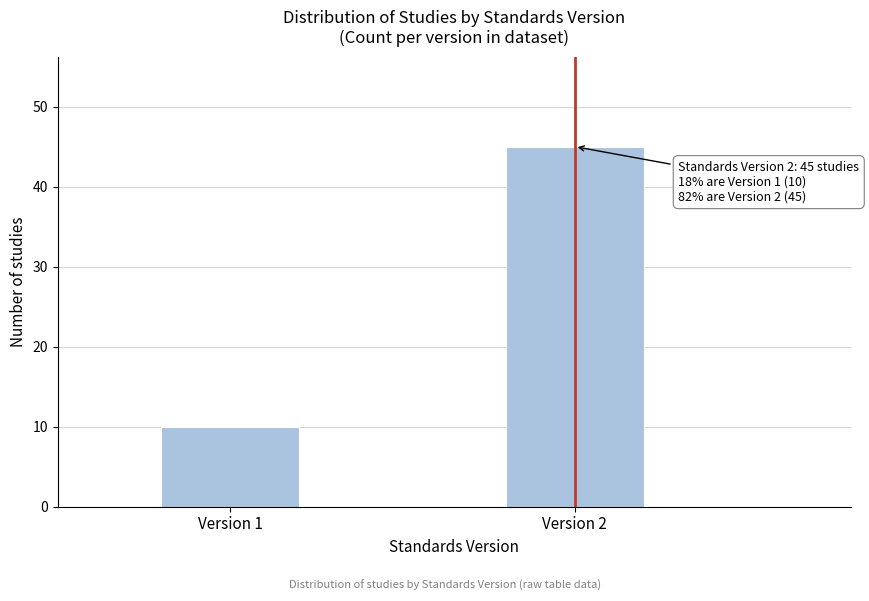

Reading left to right, list all the values displayed in this chart.

10	45